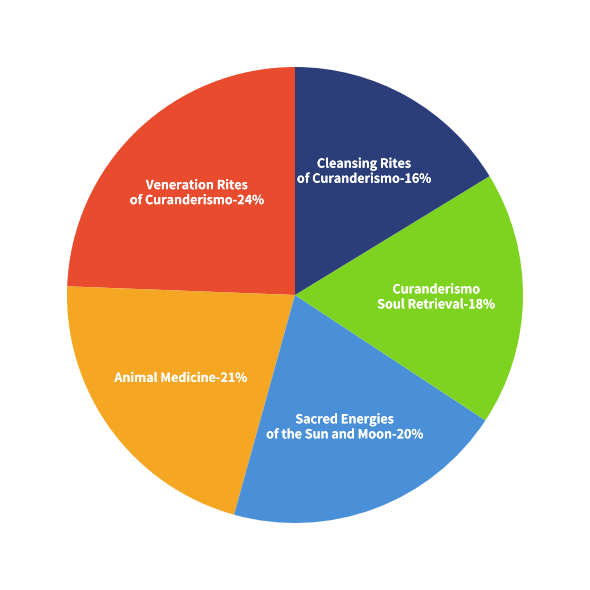

What portion of the pie excludes Cleansing Rites of Curanderismo?

83.7%